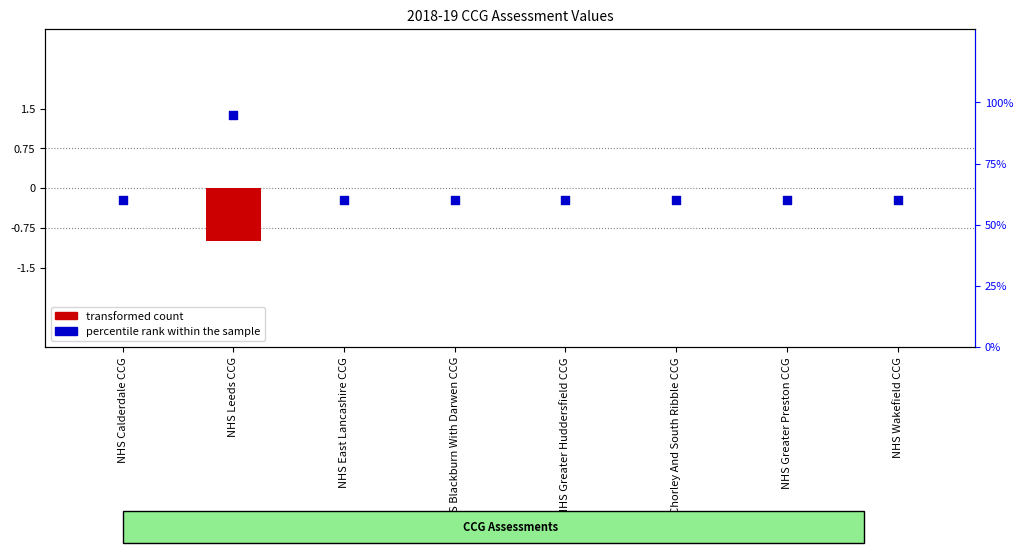

Which series contains the lowest Y value?

transformed count